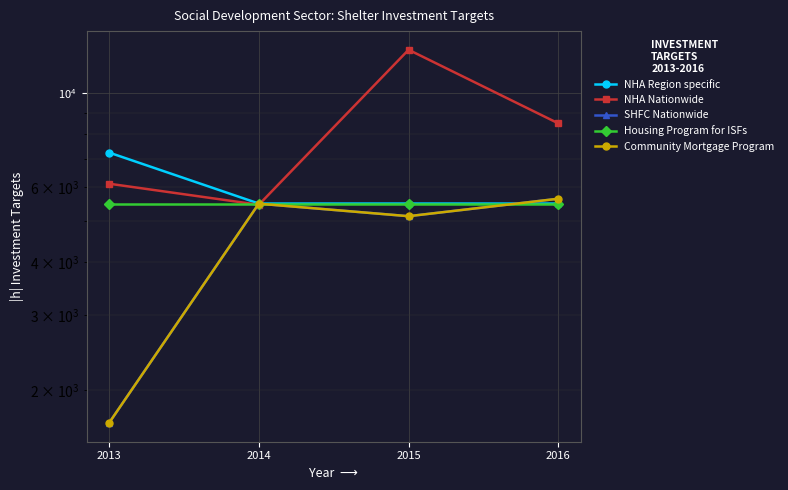

The NHA Nationwide series shows 5458 at 2014. True or false?

True